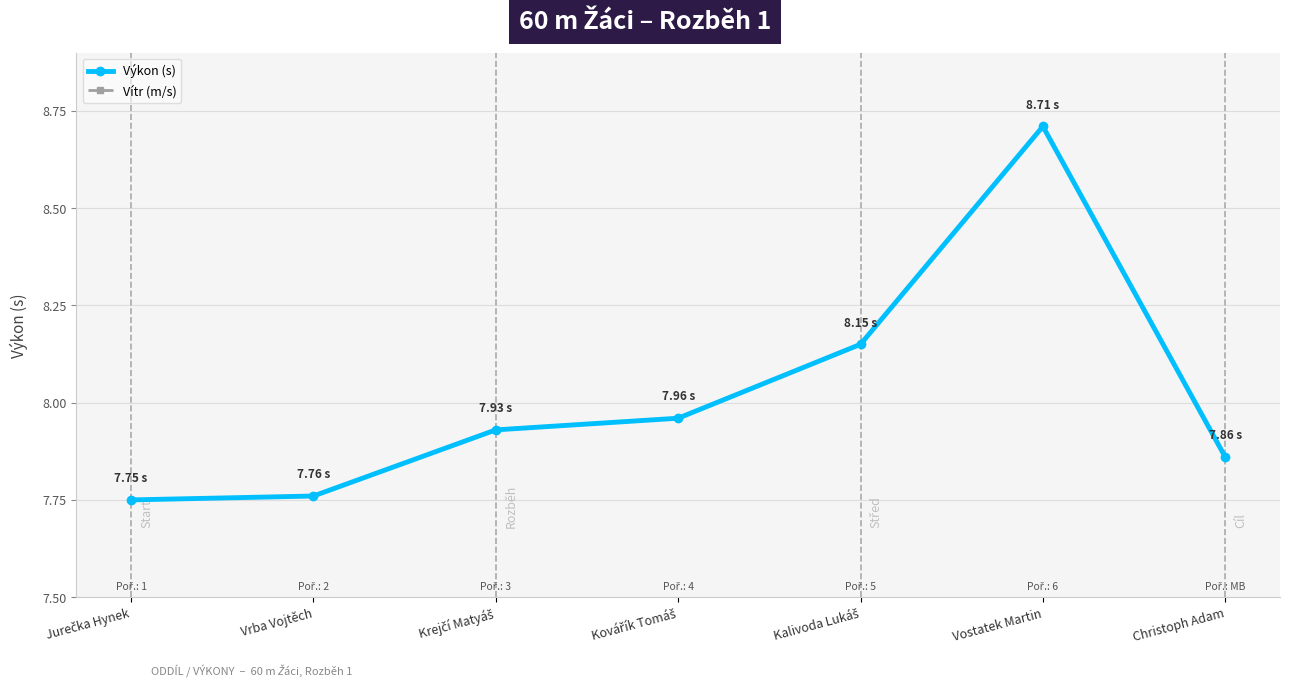

What is the greatest value displayed?

8.7